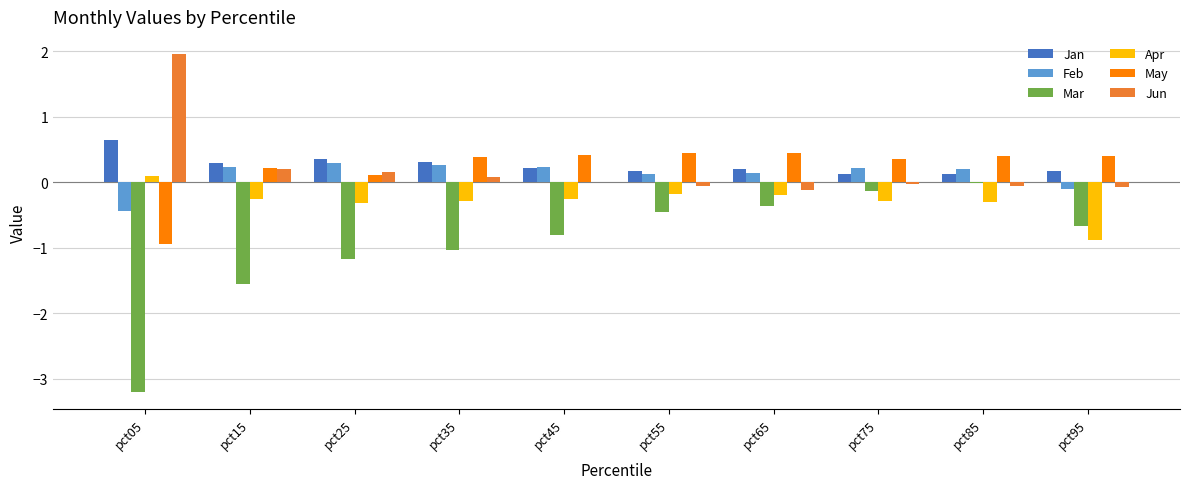

Is the value of Mar at pct35 greater than the value of Jun at pct65?

No